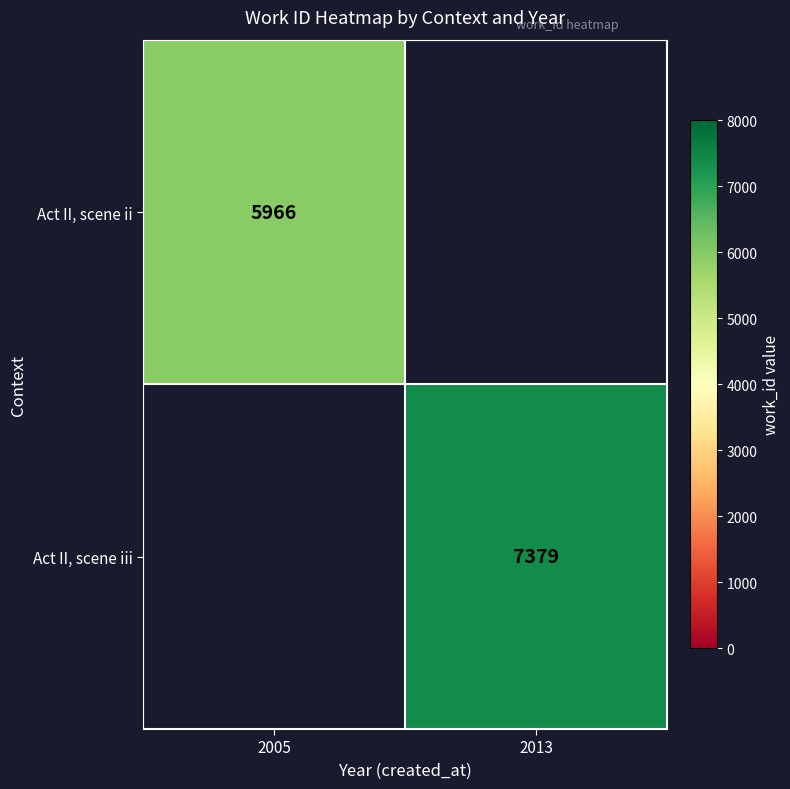

The Act II, scene ii series shows 5966 at 2005. True or false?

True